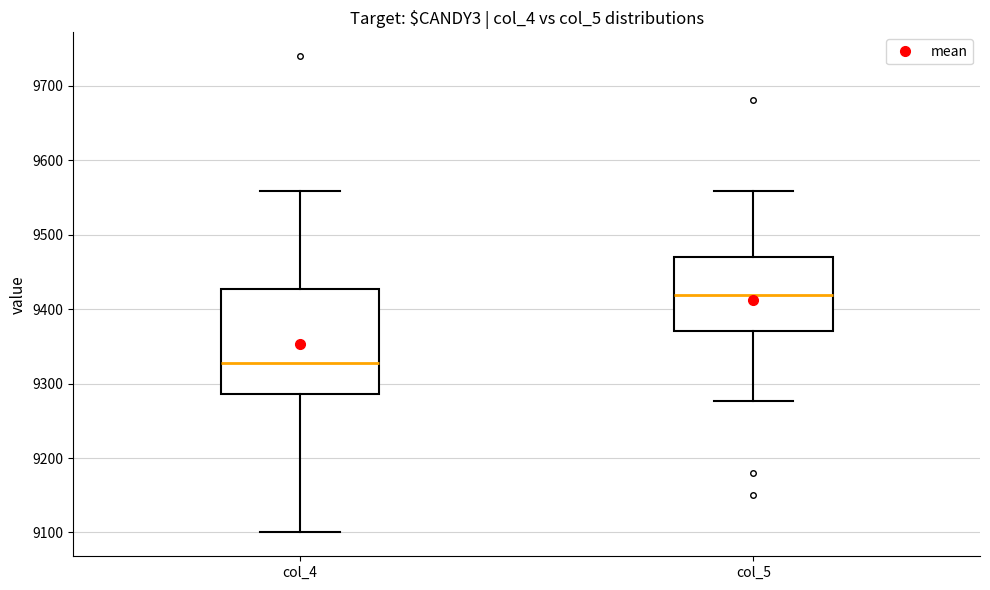

Reading left to right, transcribe this box plot: for each box, give where its median line is, the range the box spans, and where its two whiskers end, as read against the y-axis. The values are not printed on the chart, so give them approximately, as read against the axis.

col_4: median 9330, box 9290 to 9430, whiskers 9100 to 9560
col_5: median 9420, box 9370 to 9470, whiskers 9280 to 9560